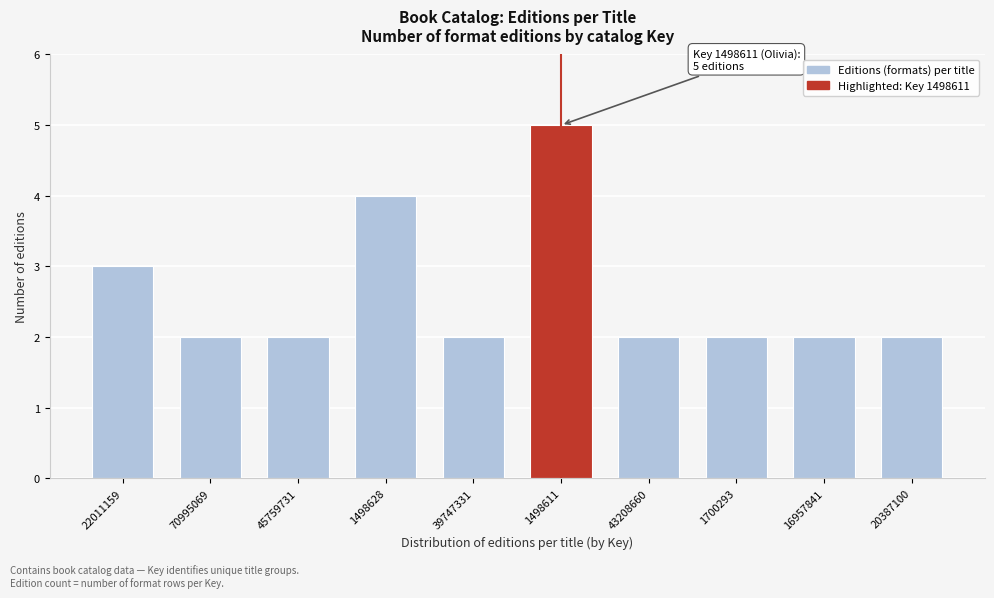

Reading right to left, extract all data points from this chart.

20387100=2	16957841=2	1700293=2	43208660=2	1498611=5	39747331=2	1498628=4	45759731=2	70995069=2	22011159=3